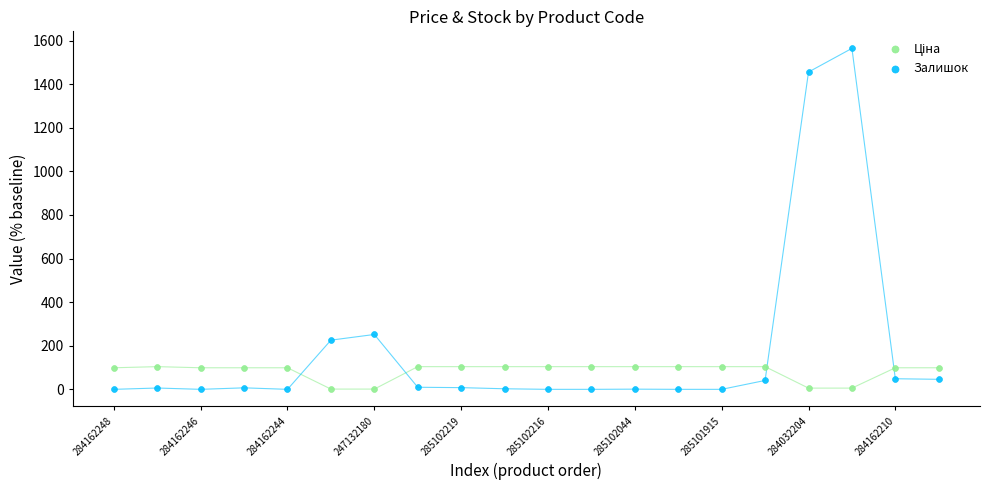

In the Залишок series, what Y value is closest to 782?

251.7